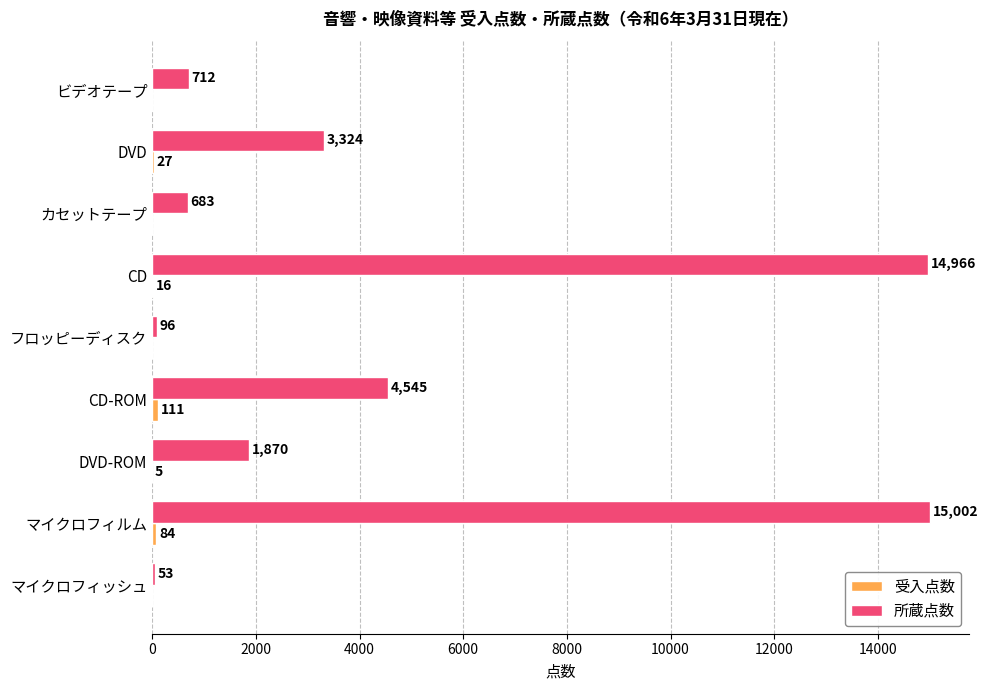

Where is 所蔵点数 nearest to the value 7527?

CD-ROM